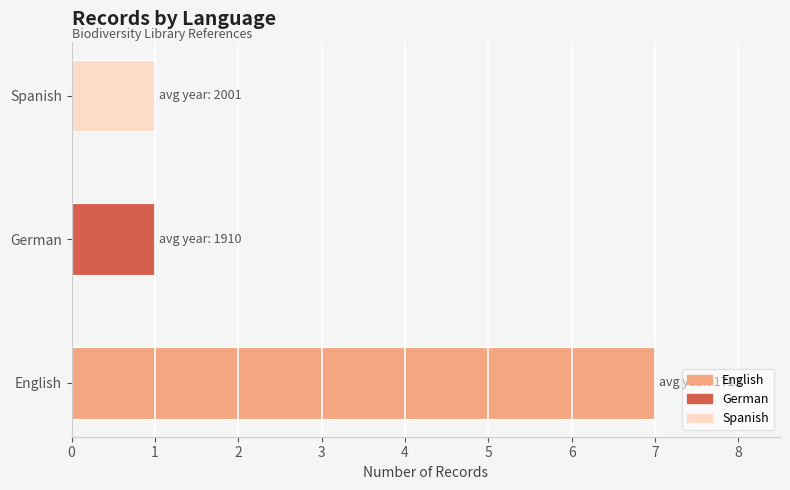

What is the change in value from English to German?

-6